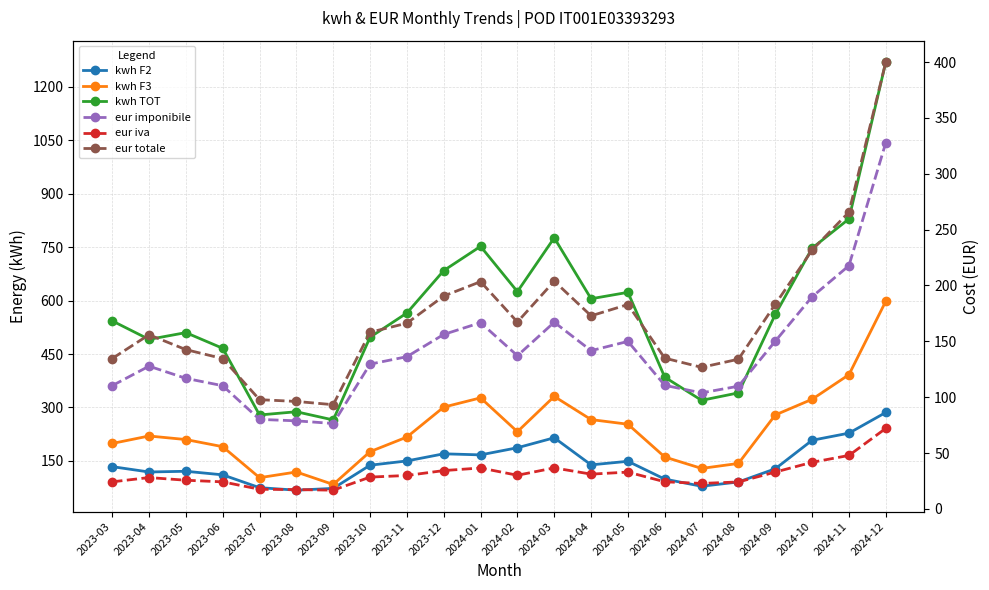

What is the label of the 19th point from the right?

2023-06